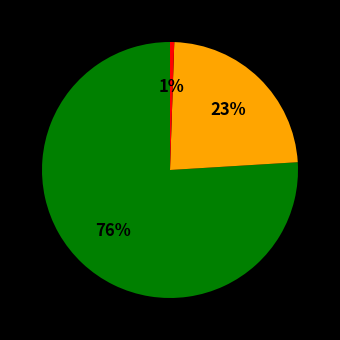

How many slices are in this pie chart?

3